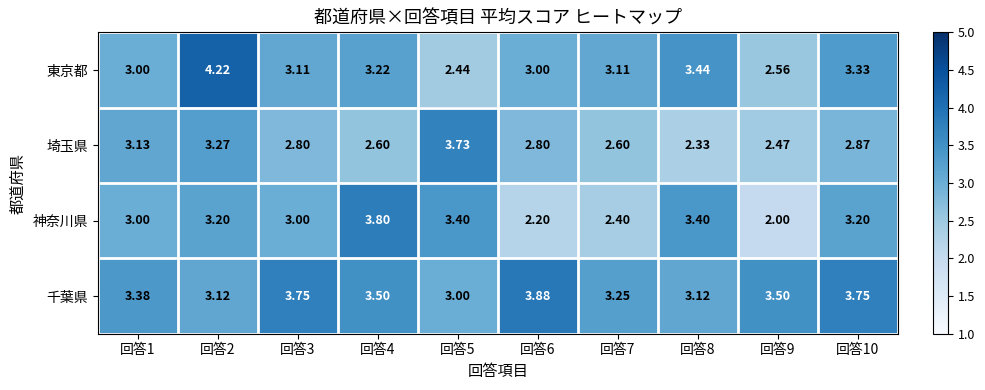

Rank the series by their maximum value, from highest to lowest.

東京都, 千葉県, 神奈川県, 埼玉県